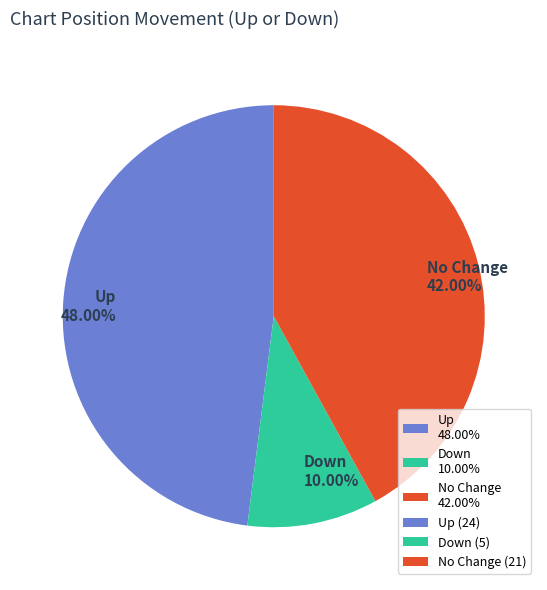

Rank the categories by value from highest to lowest.

Up 48.00%, No Change 42.00%, Down 10.00%